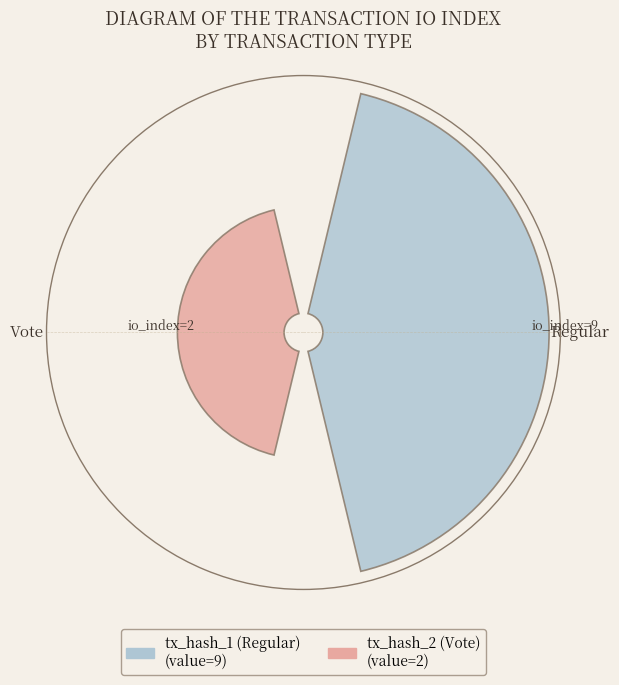

Which has a higher value, tx_hash_1 (Regular) or tx_hash_2 (Vote)?

tx_hash_1 (Regular)